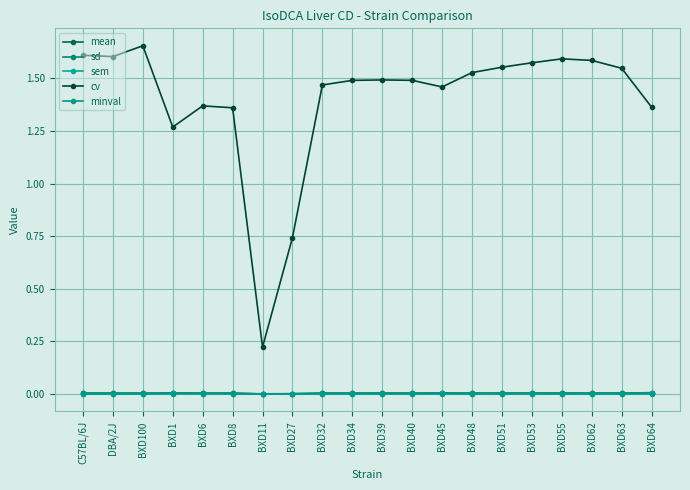

At which category does the chart reach its minimum across all series?

BXD11